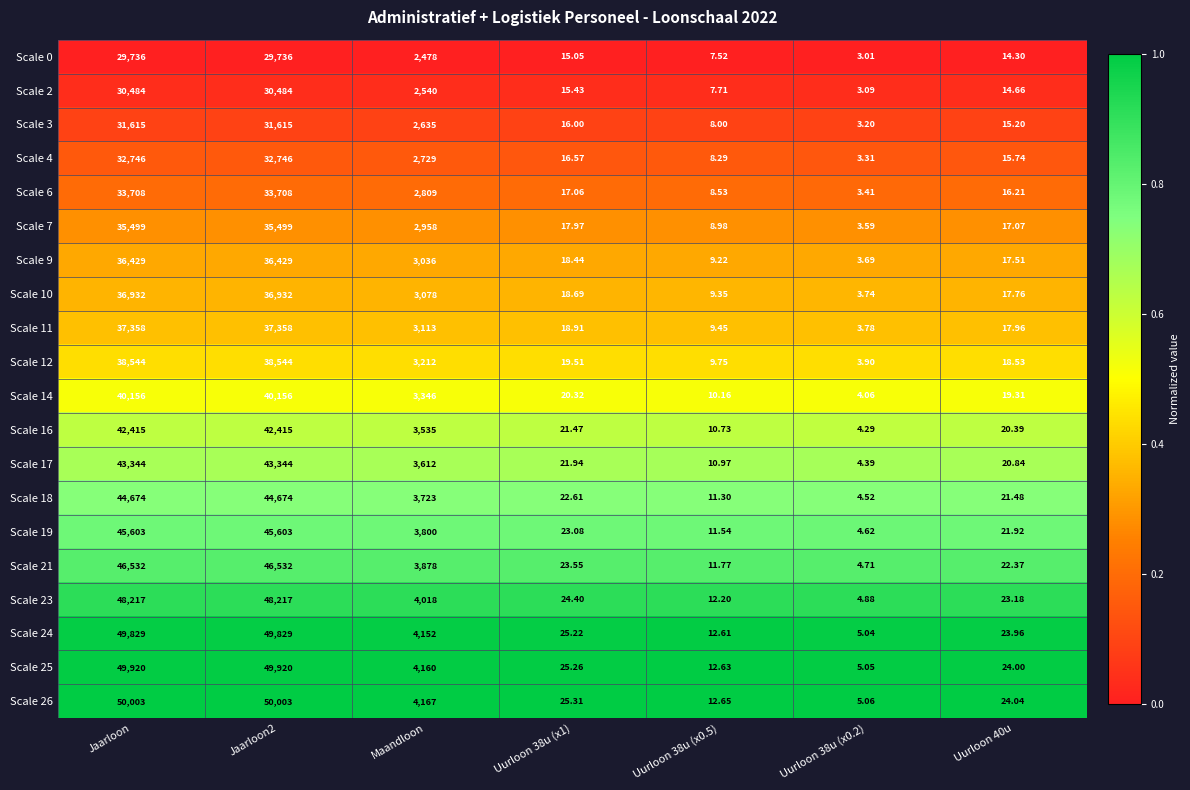

At which label is Scale 3 closest to 15809?

Maandloon